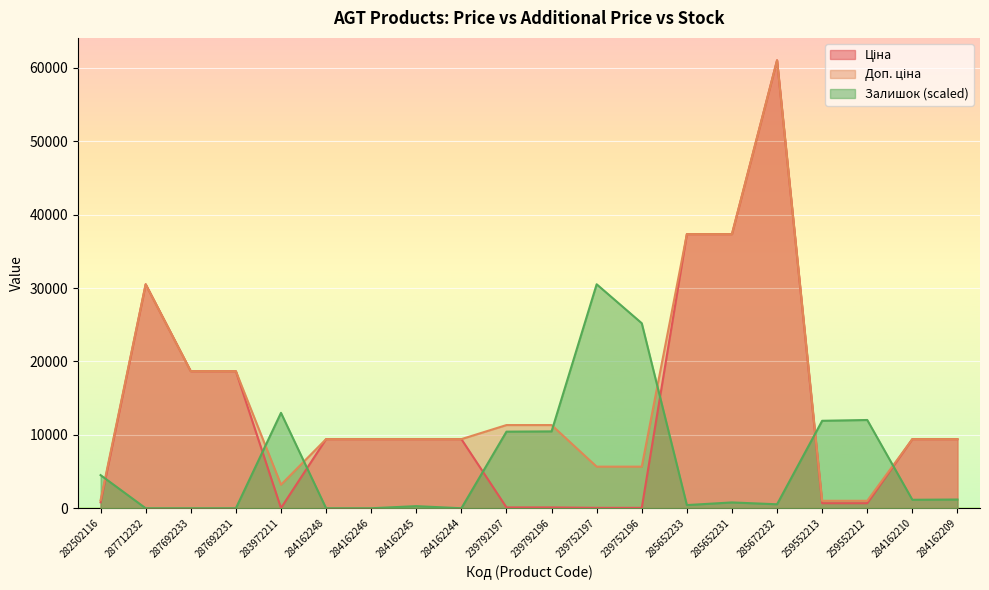

The value of Залишок at 239792196 is 2136.0. True or false?

False